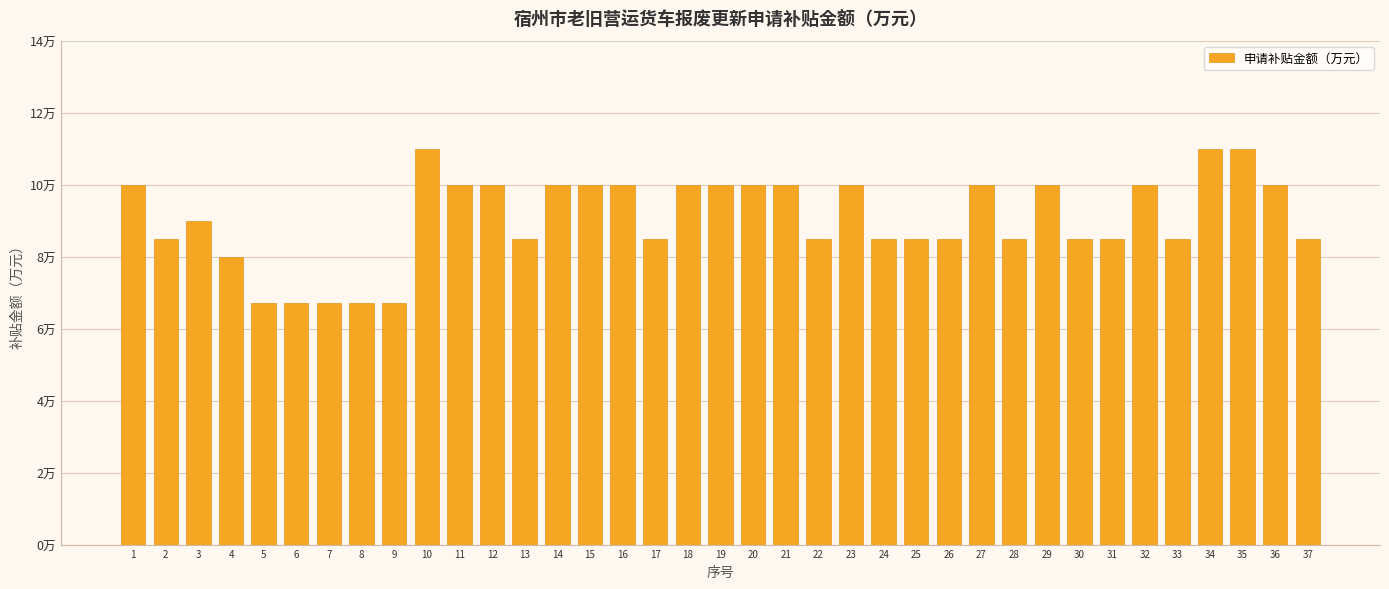

List the labels in order of value, largest first.

10, 34, 35, 1, 11, 12, 14, 15, 16, 18, 19, 20, 21, 23, 27, 29, 32, 36, 3, 2, 13, 17, 22, 24, 25, 26, 28, 30, 31, 33, 37, 4, 5, 6, 7, 8, 9